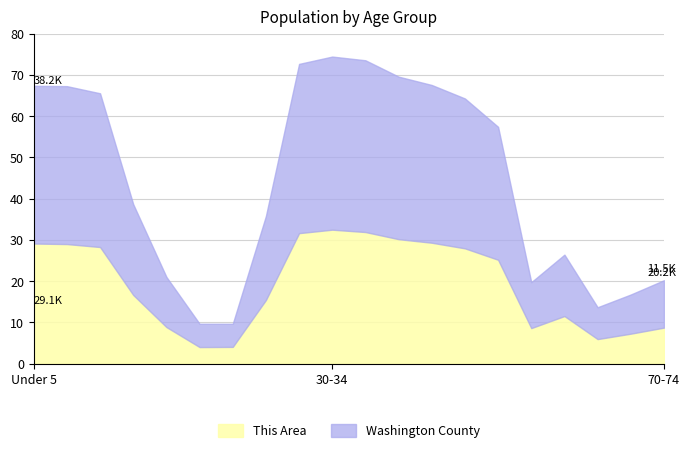

What is the difference between the maximum and minimum values in the This Area series?

28.5